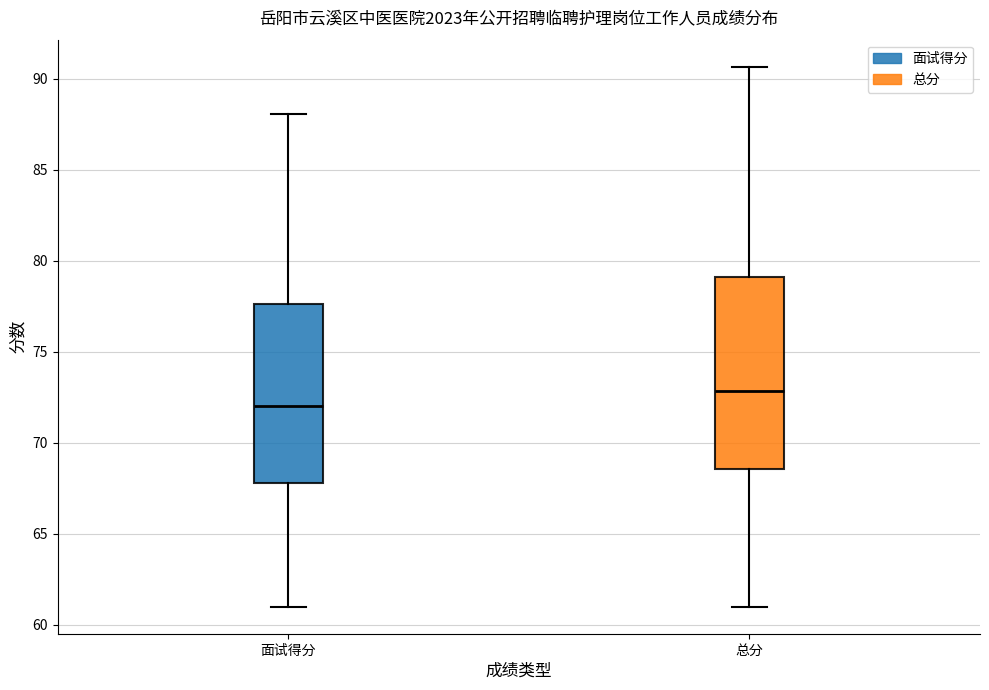

Reading left to right, transcribe this box plot: for each box, give where its median line is, the range the box spans, and where its two whiskers end, as read against the y-axis. The values are not printed on the chart, so give them approximately, as read against the axis.

面试得分: median 72.0, box 68.0 to 77.5, whiskers 61.0 to 88.0
总分: median 73.0, box 68.5 to 79.0, whiskers 61.0 to 90.5